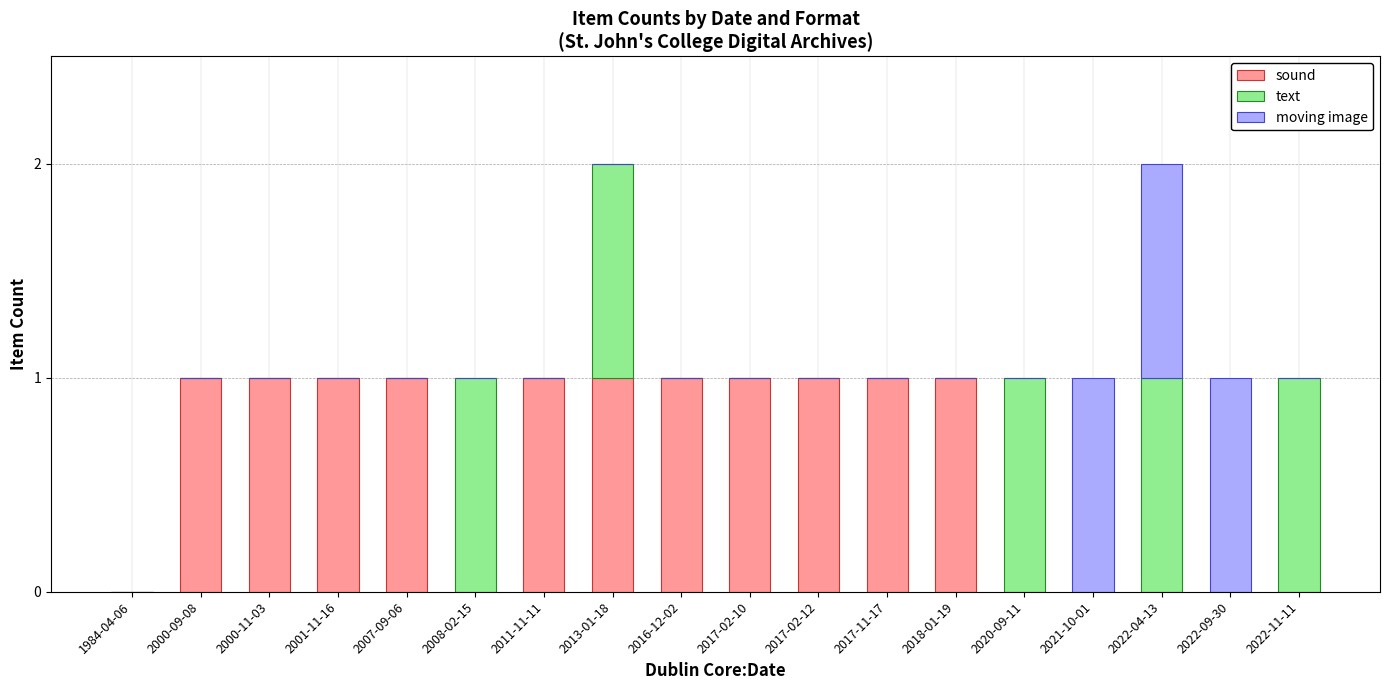

The sound series shows -1 at 2020-09-11. True or false?

False